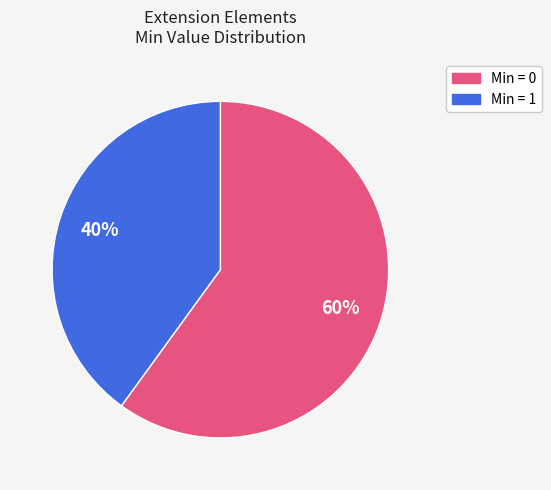

Count the number of slices in the pie.

2